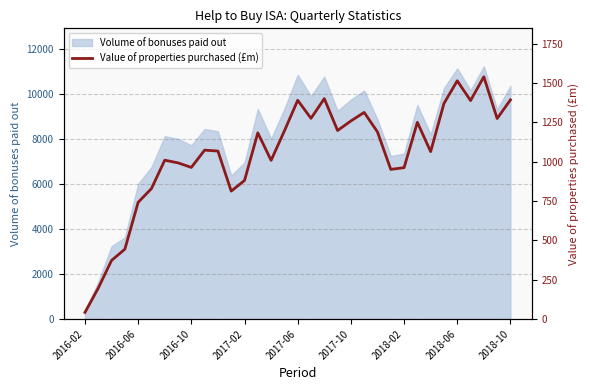

Where is Volume of bonuses paid out nearest to the value 5797?

2016-06